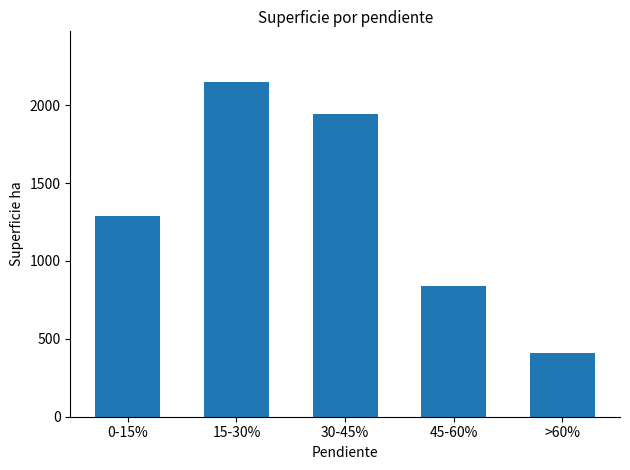

Is it true that the value at 0-15% is 2206.4?

False